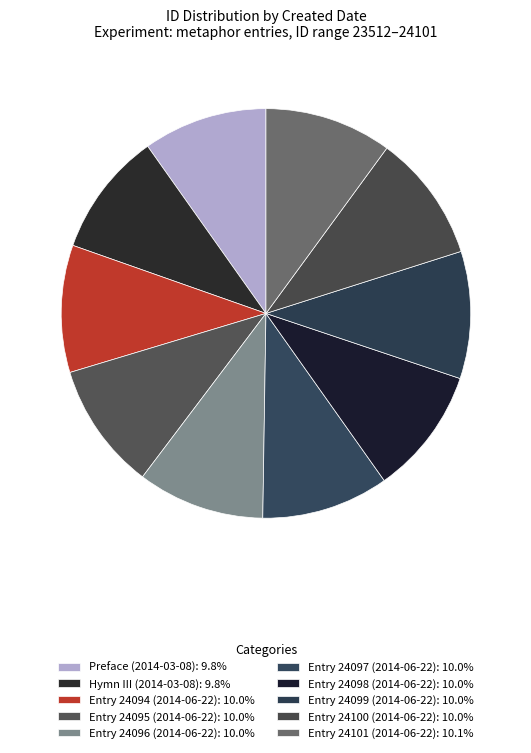

True or false: Entry 24100 (2014-06-22) accounts for 16% of the total.

False